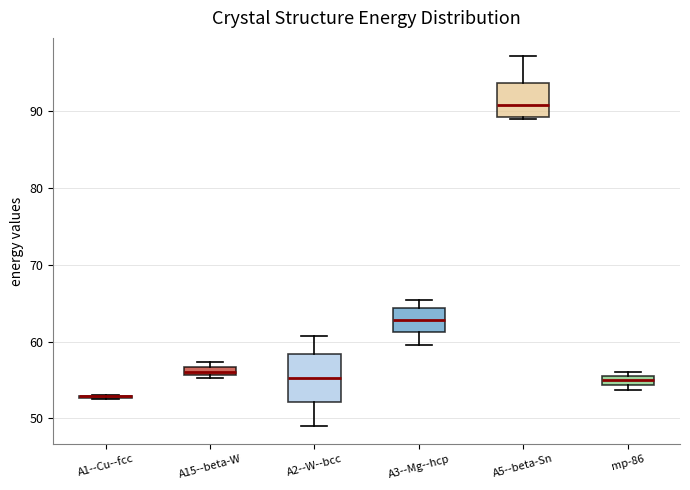

Comparing the boxes themselves (not the whiskers), which one is the tallest?

A2--W--bcc